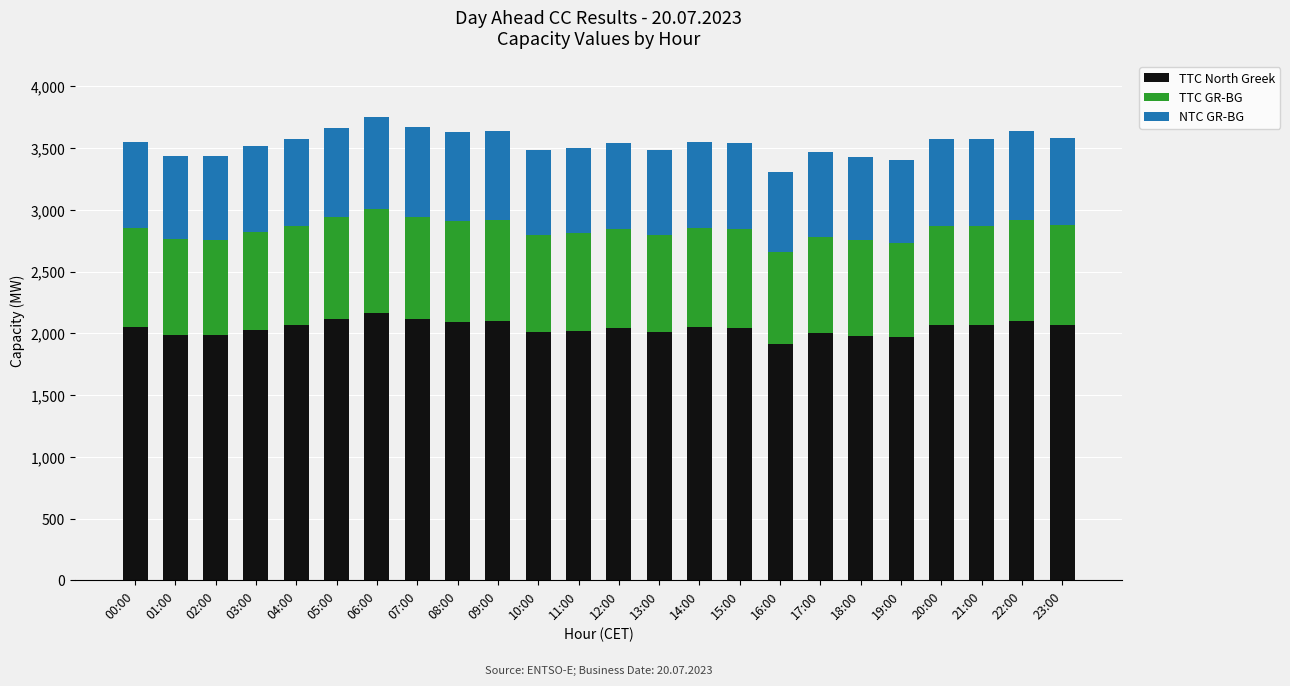

The TTC North Greek series shows 950 at 15:00. True or false?

False